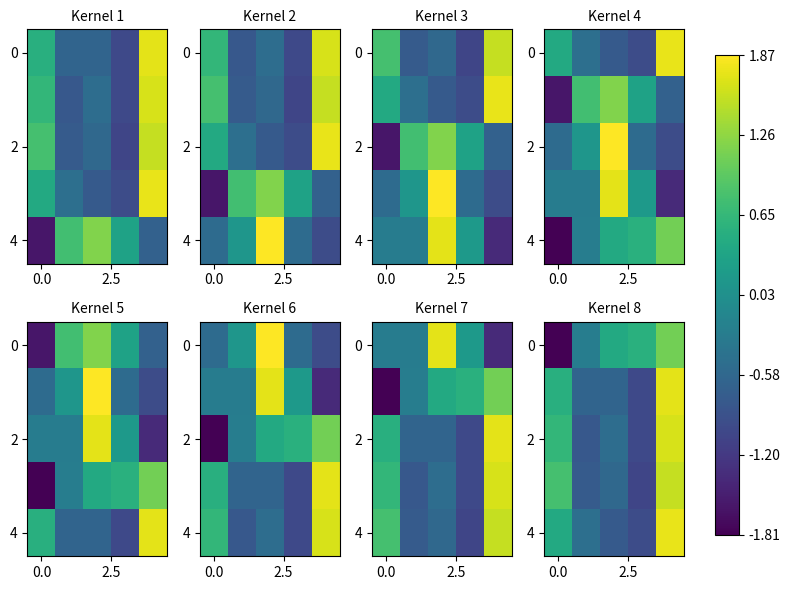

How many 4 values are between 0 and 1?

1